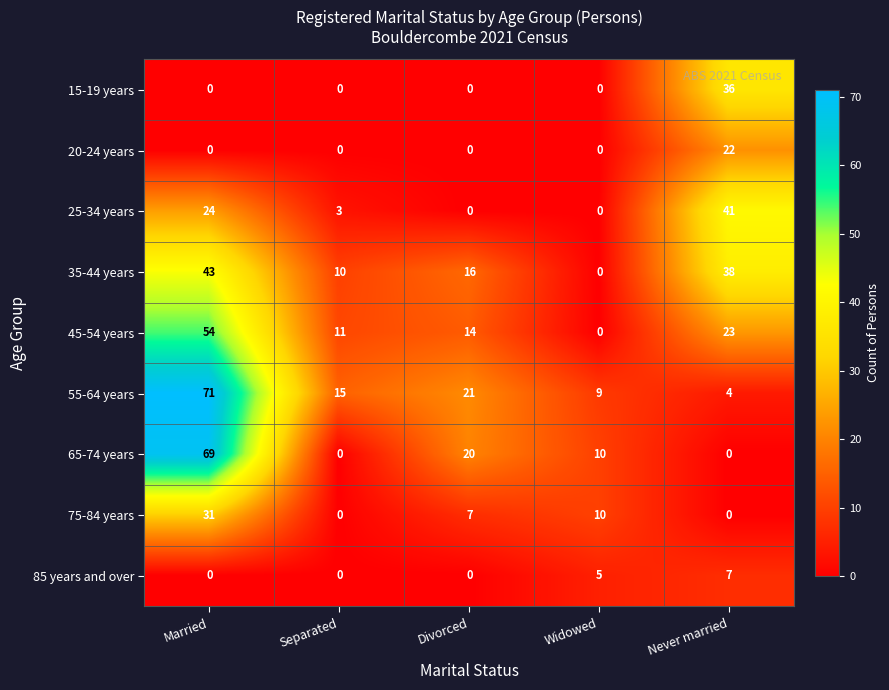

What is the total value across all series at Separated?

39